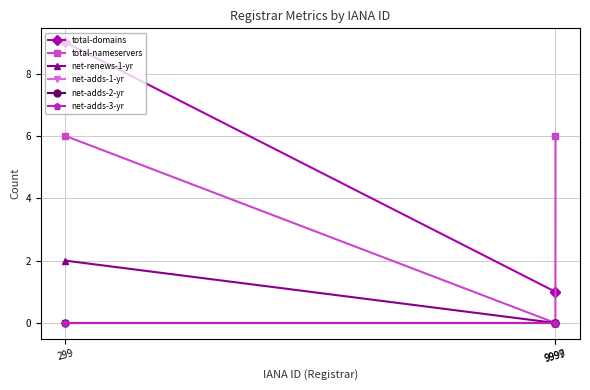

At which label does net-renews-1-yr reach its peak?

299